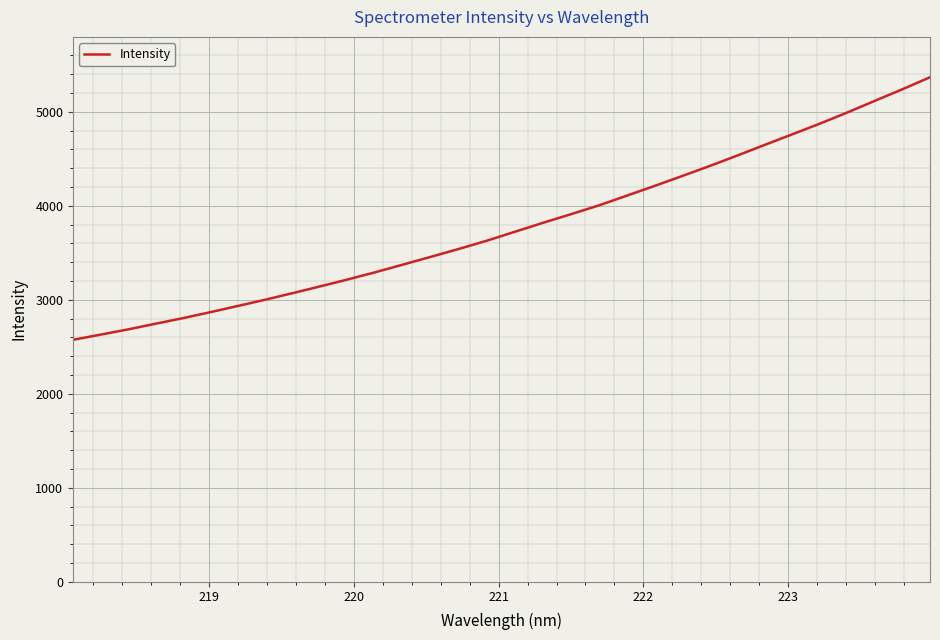

What is the maximum value shown in the chart?

5366.7